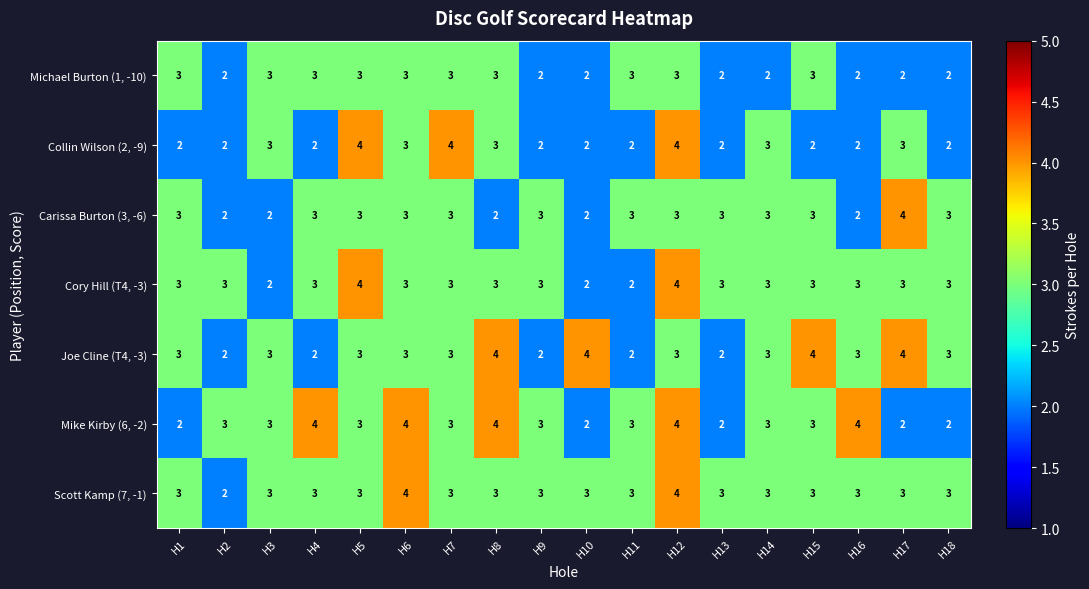

What is the average value of the Carissa Burton (3, -6) series?

3